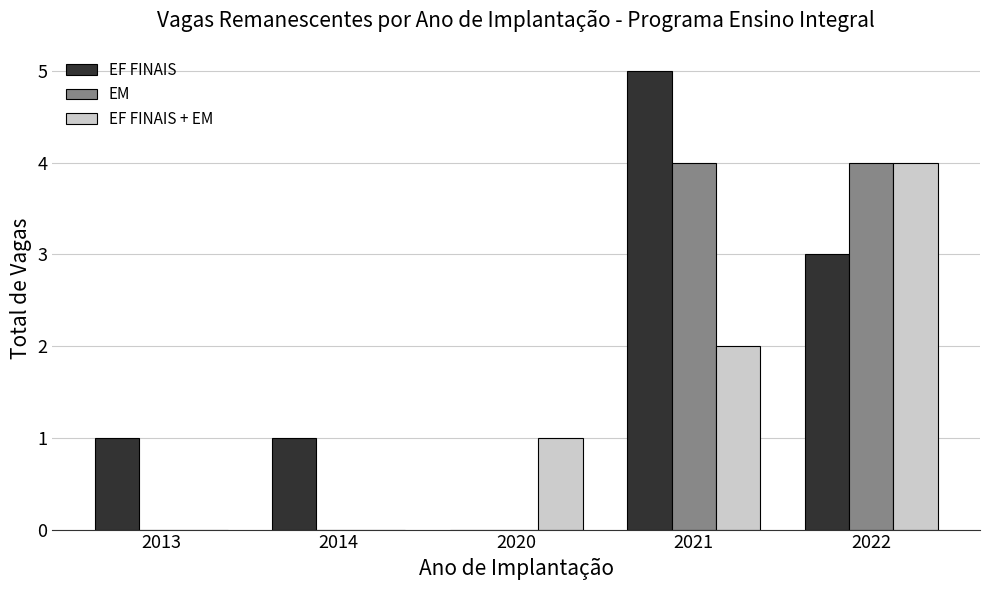

How many values in EF FINAIS are above zero?

4